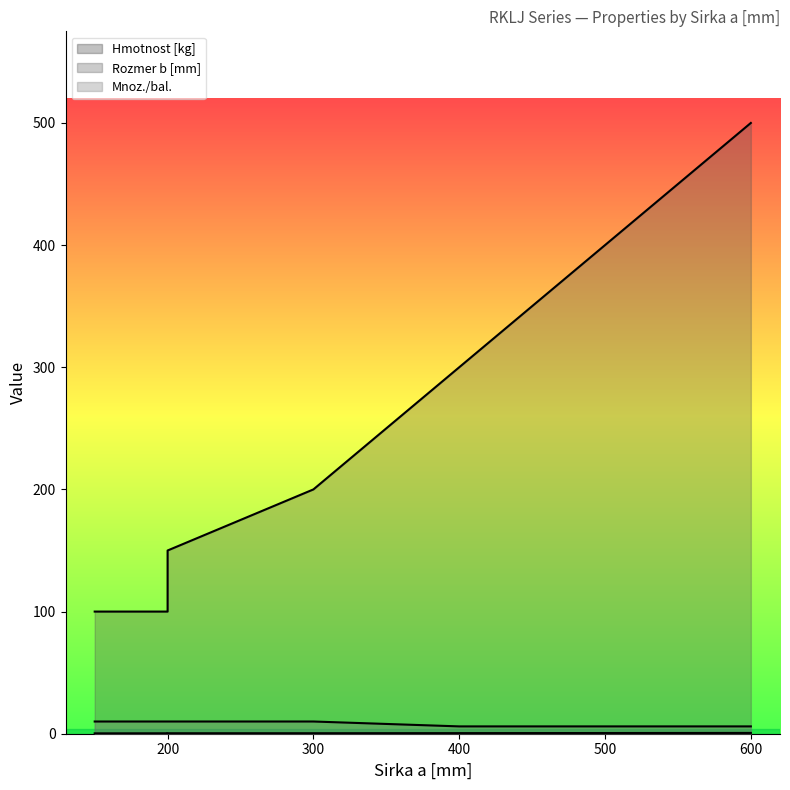

Rank the series at 150 from lowest to highest value.

Hmotnost [kg], Mnoz./bal., Rozmer b [mm]